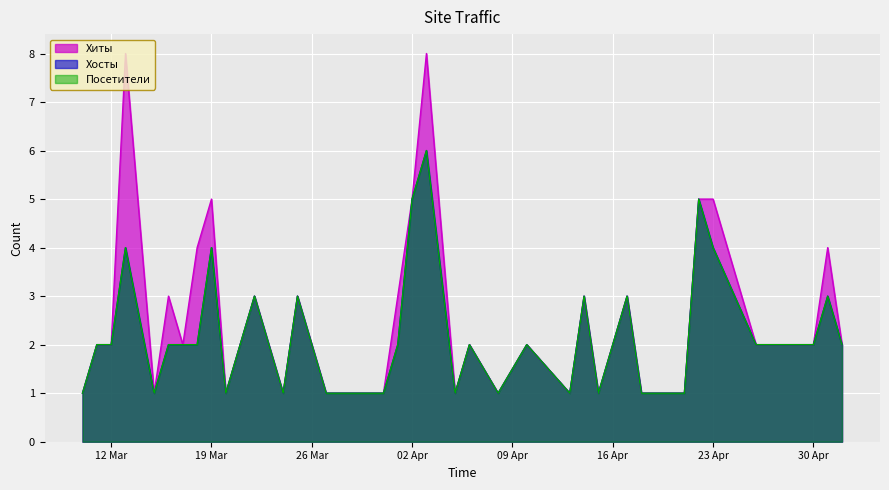

How many lines are shown in the chart?

3